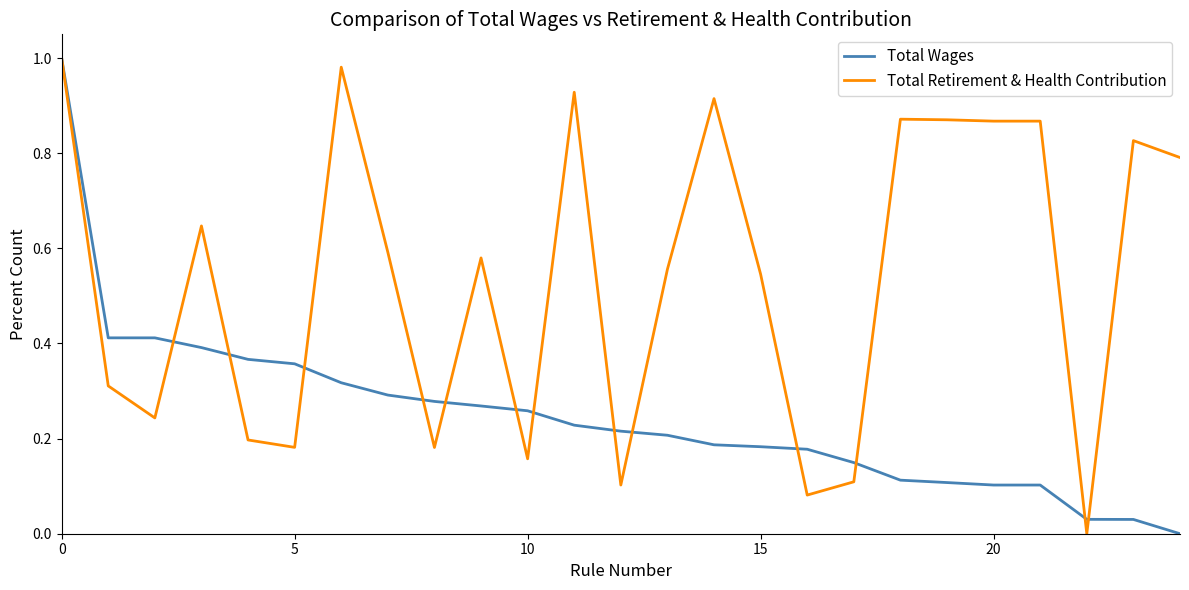

Which series has the largest total across all categories?

Total Retirement & Health Contribution